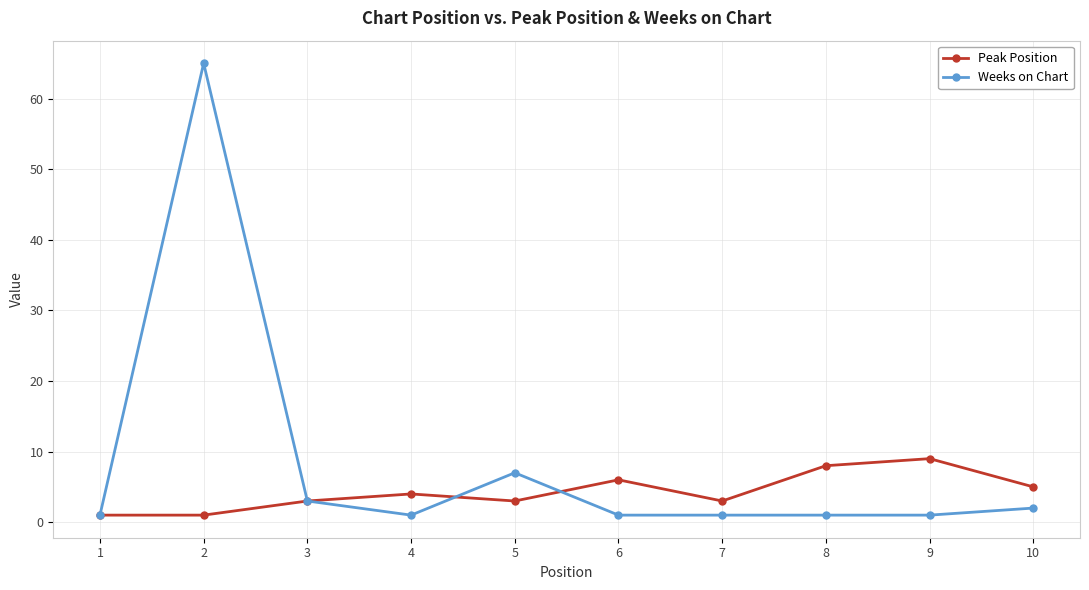

In Peak Position, how many points are higher than both neighbors (excluding endpoints)?

3